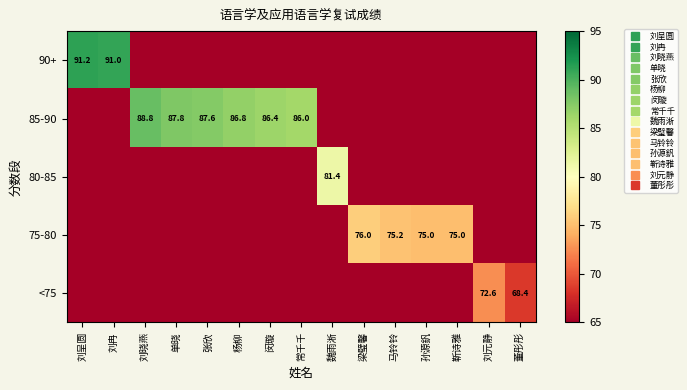

Is the value of 75-80 at 常千千 greater than the value of 80-85 at 孙源釩?

No